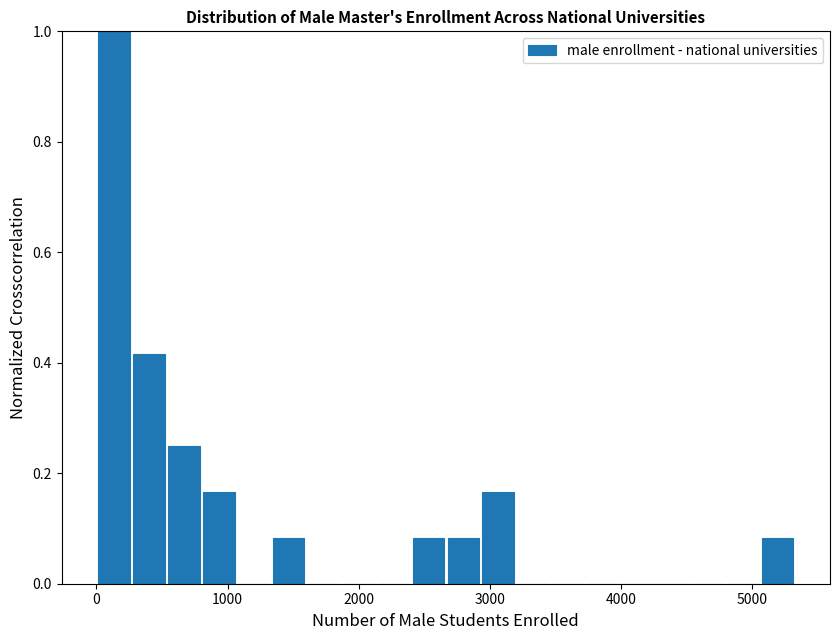

Read against the x-axis, roughly where is the centre of the tallest bar?

100